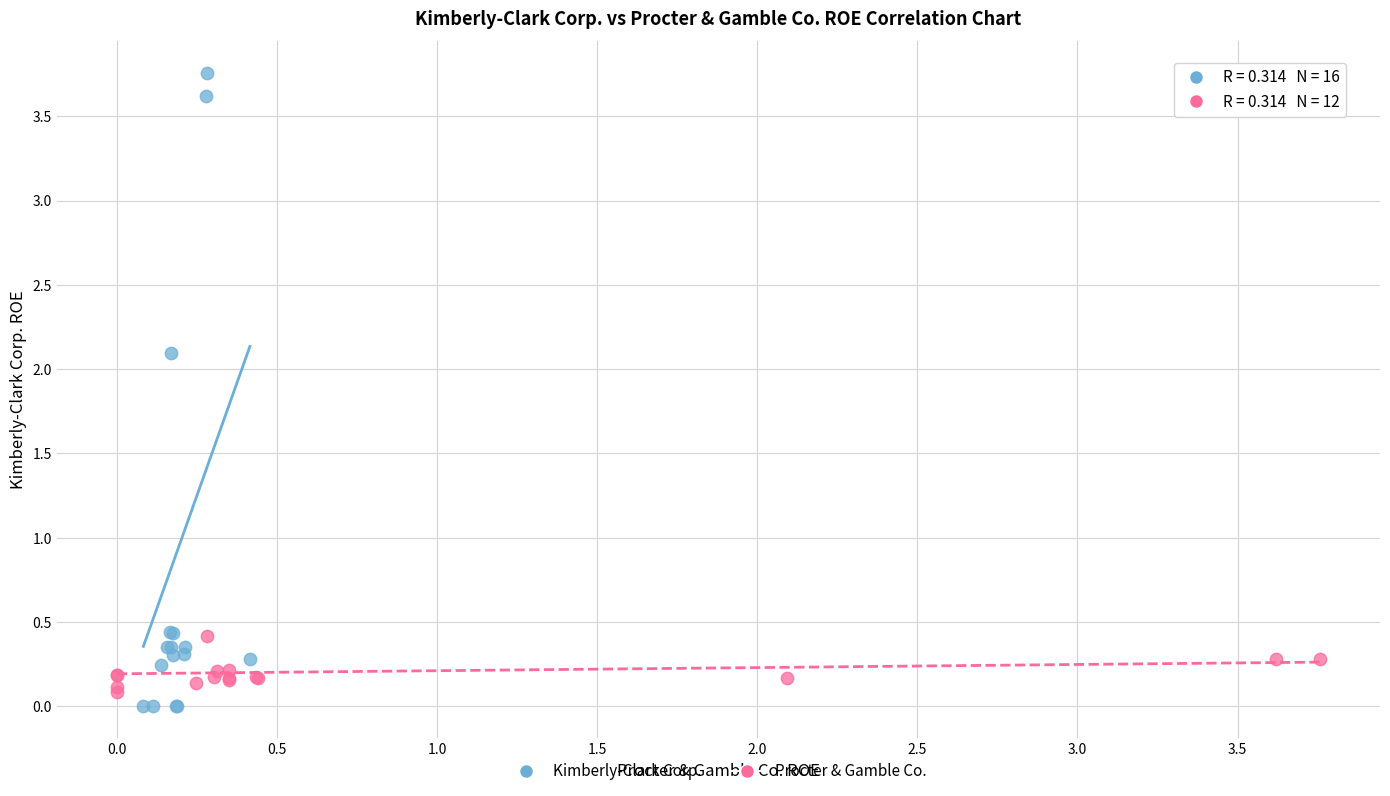

Which series reaches the minimum Y coordinate?

Kimberly-Clark Corp.